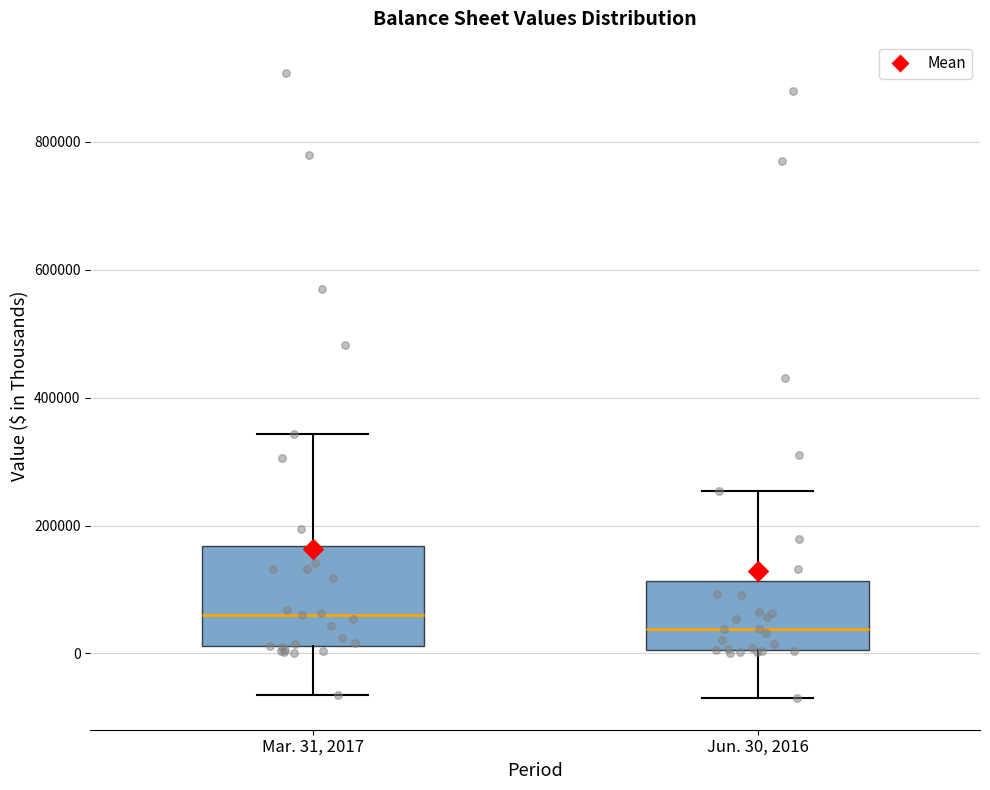

Which box's median line is the lowest?

Jun. 30, 2016